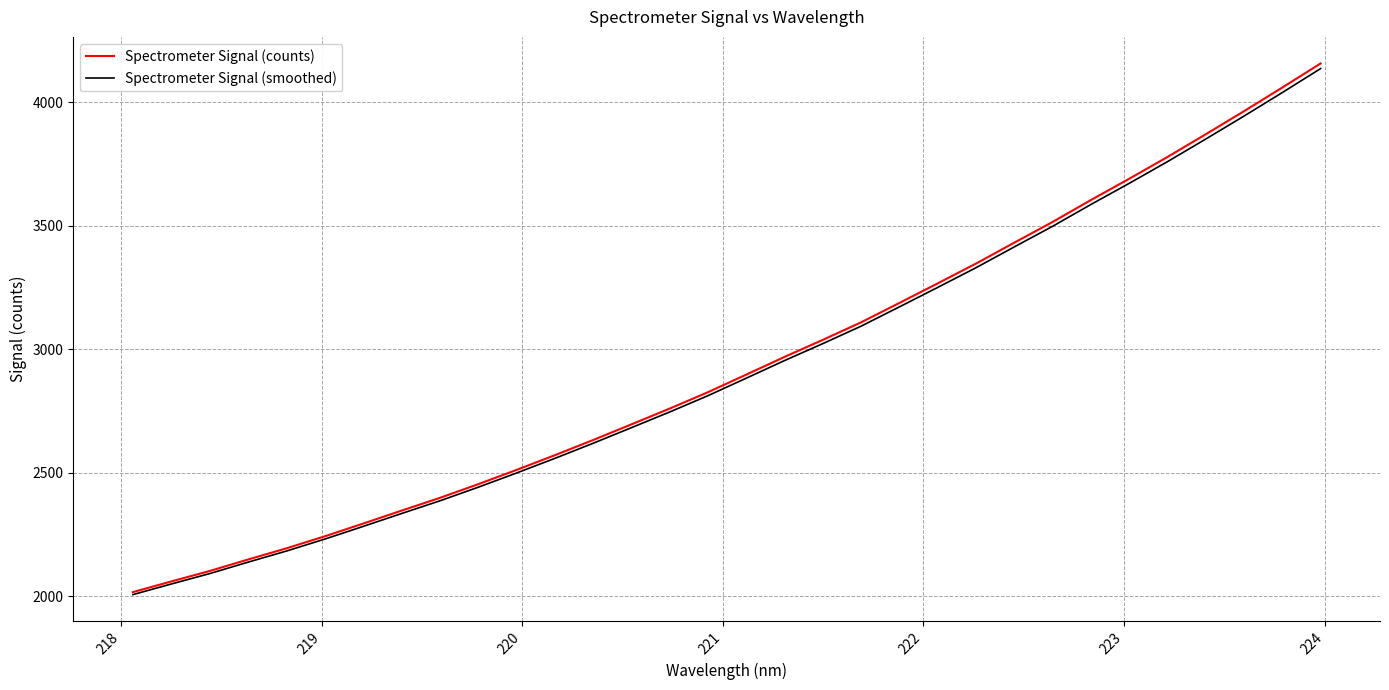

What is the smallest value displayed?

2005.9